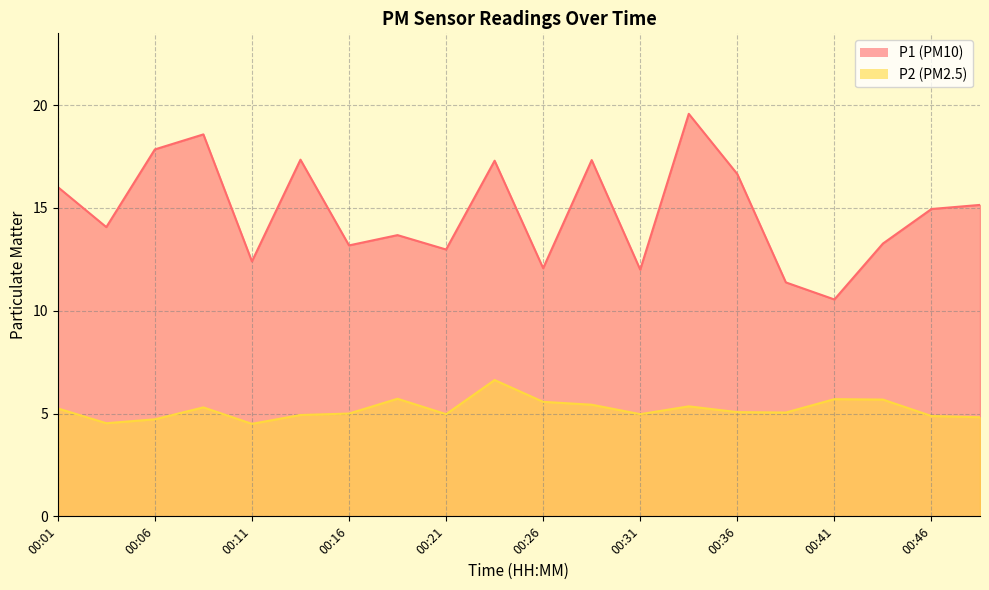

Which series has the widest spread of values?

P1